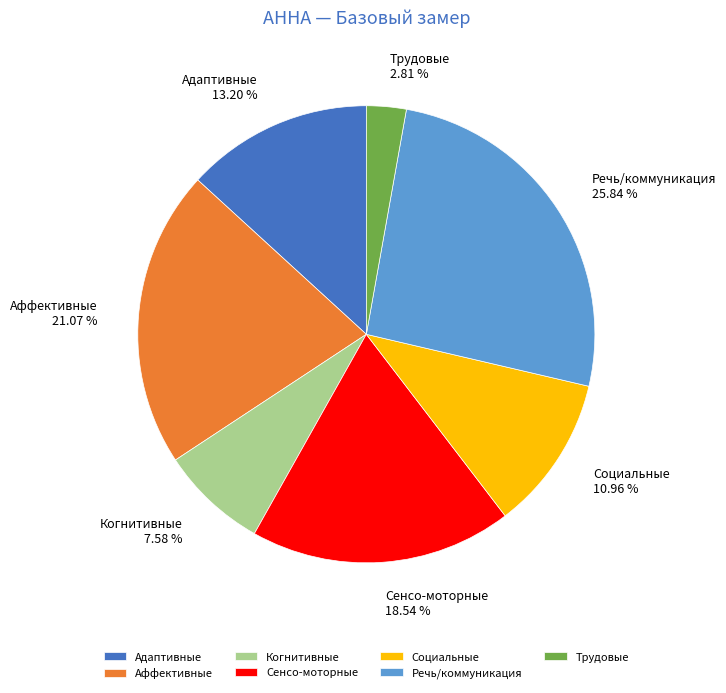

Is it true that Когнитивные is 8% of the pie?

True